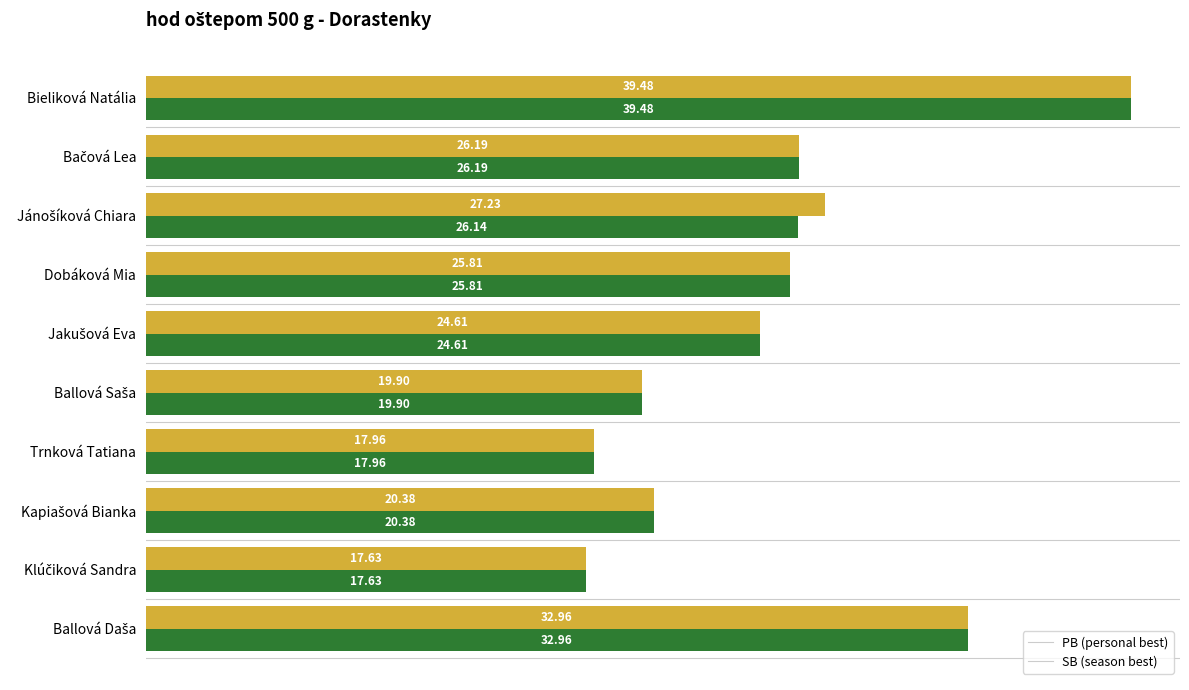

At which category is the sum across all series the highest?

Bieliková Natália